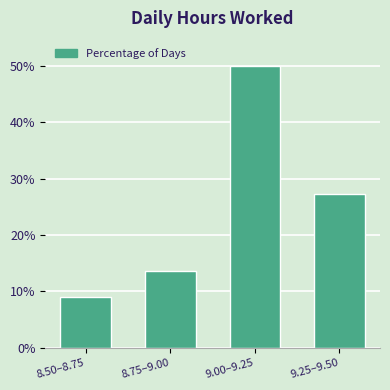

Reading left to right, list all the values displayed in this chart.

8.50–8.75=9.1	8.75–9.00=13.6	9.00–9.25=50.0	9.25–9.50=27.3